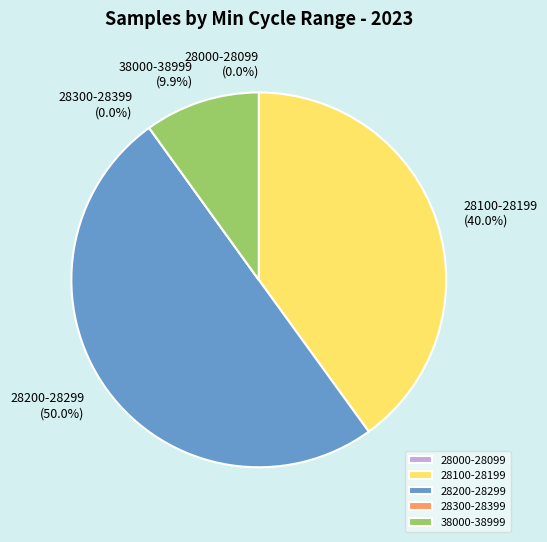

Is 75-28112 the majority of the pie?

No